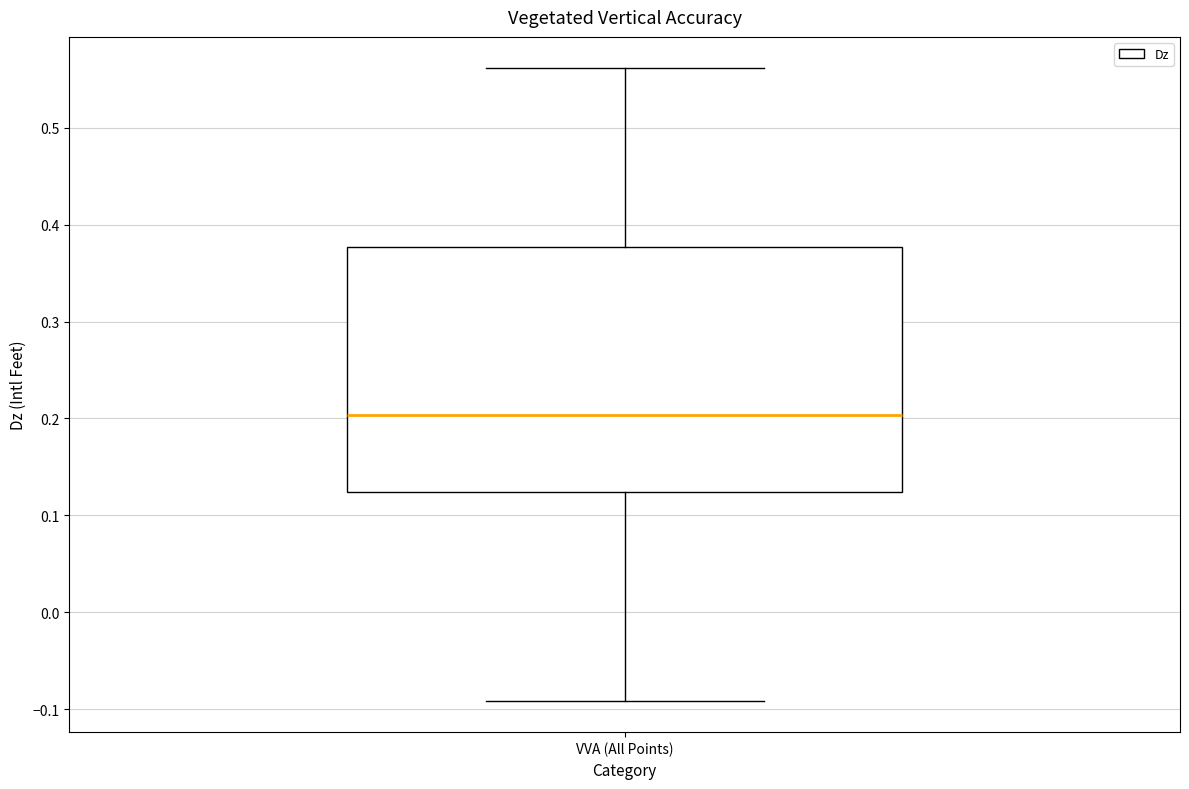

Transcribe this box plot: give where the median line is, the range the box spans, and where the two whiskers end, as read against the y-axis. The values are not printed on the chart, so give them approximately, as read against the axis.

median 0.20, box 0.12 to 0.38, whiskers -0.09 to 0.56